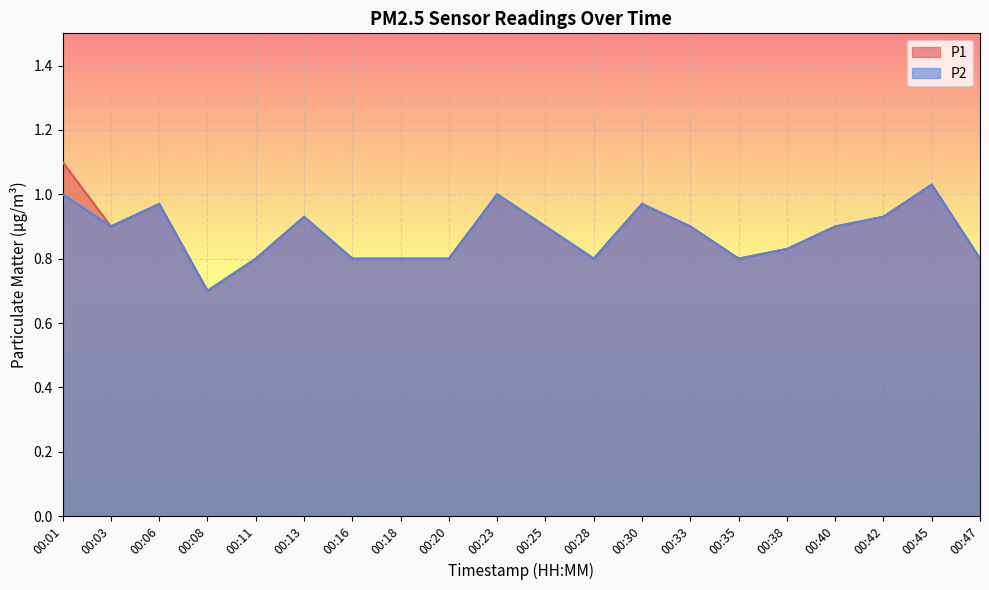

True or false: P1 has a value of 1.2 at 00:11.

False